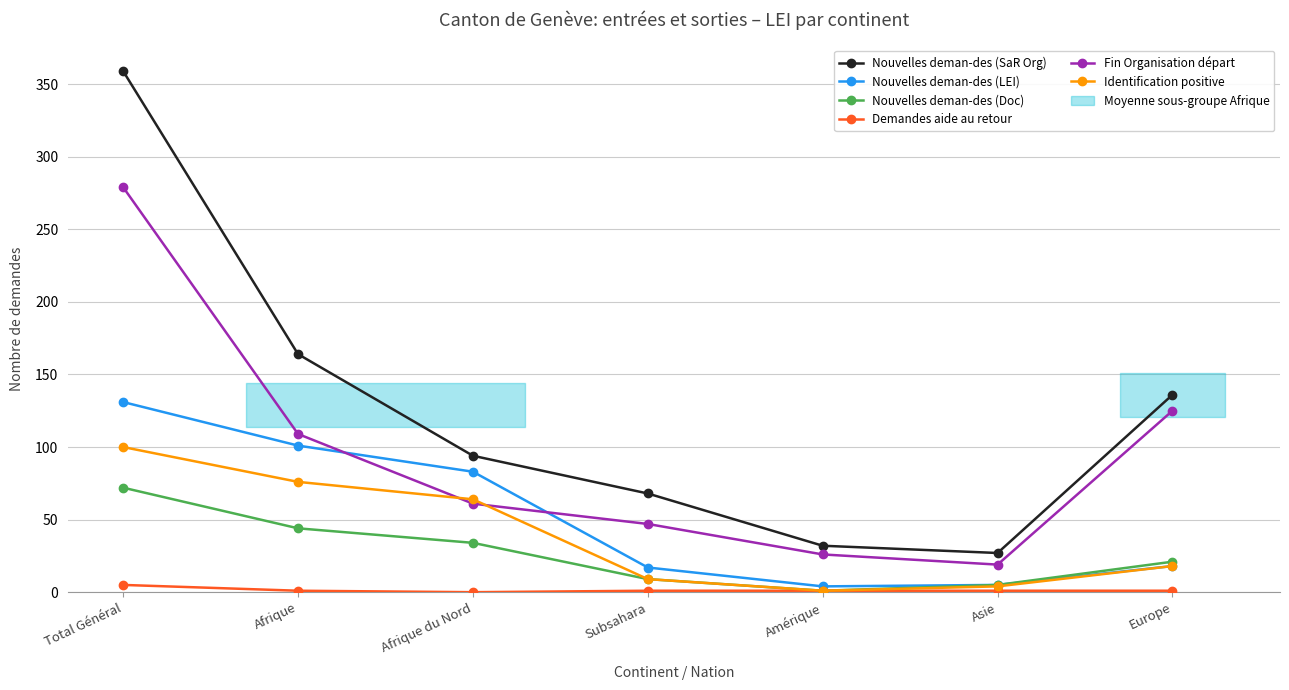

True or false: Identification positive and Demandes aide au retour cross at least once.

False